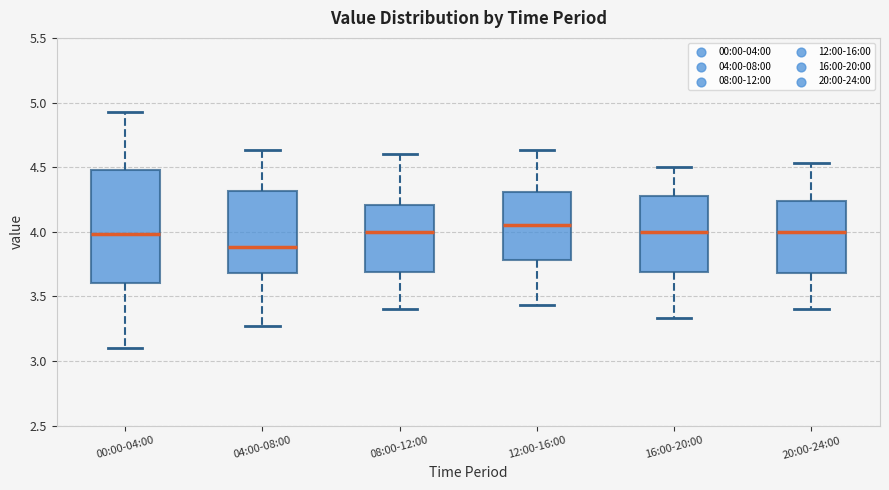

Reading left to right, read every box against the y-axis: the position of its median line, the range the box covers, and the ends of its whiskers. The values are not printed on the chart, so give them approximately, as read against the axis.

00:00-04:00: median 4.00, box 3.60 to 4.50, whiskers 3.10 to 4.95
04:00-08:00: median 3.90, box 3.70 to 4.30, whiskers 3.25 to 4.65
08:00-12:00: median 4.00, box 3.70 to 4.20, whiskers 3.40 to 4.60
12:00-16:00: median 4.05, box 3.80 to 4.30, whiskers 3.45 to 4.65
16:00-20:00: median 4.00, box 3.70 to 4.30, whiskers 3.35 to 4.50
20:00-24:00: median 4.00, box 3.70 to 4.25, whiskers 3.40 to 4.55